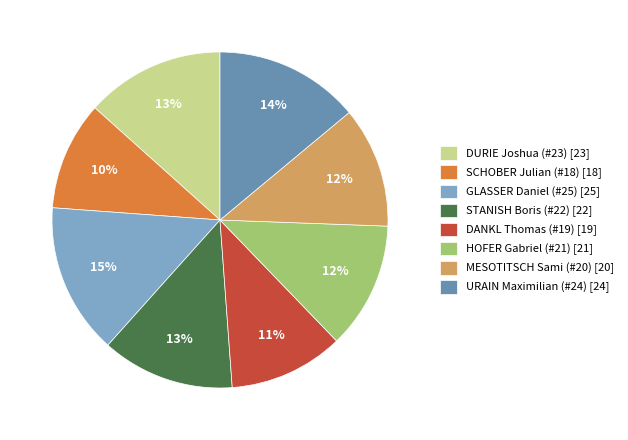

Count the number of slices in the pie.

8